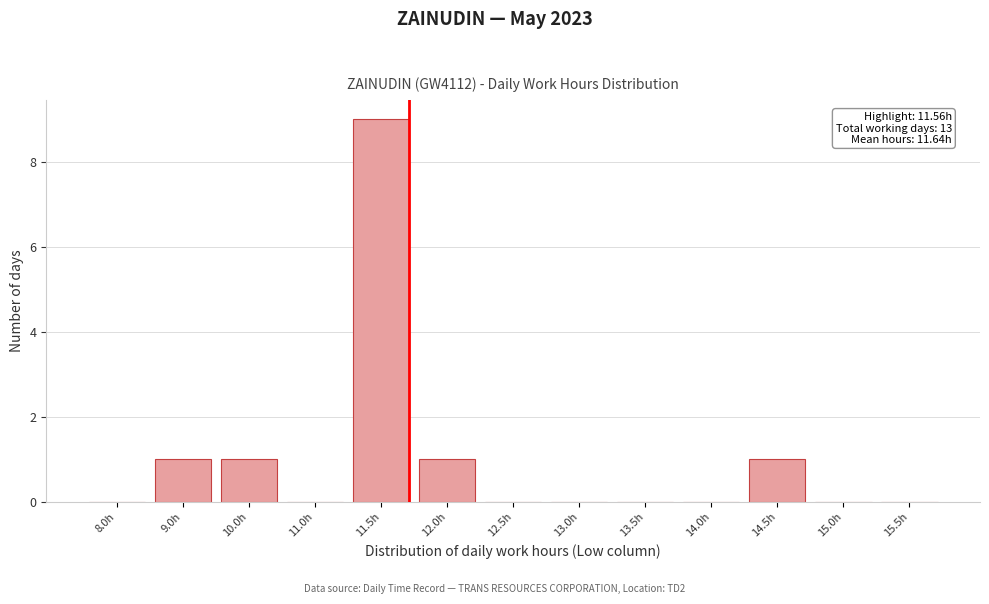

Reading right to left, transcribe all the data shown in this chart.

15.5h=0	15.0h=0	14.5h=1	14.0h=0	13.5h=0	13.0h=0	12.5h=0	12.0h=1	11.5h=9	11.0h=0	10.0h=1	9.0h=1	8.0h=0